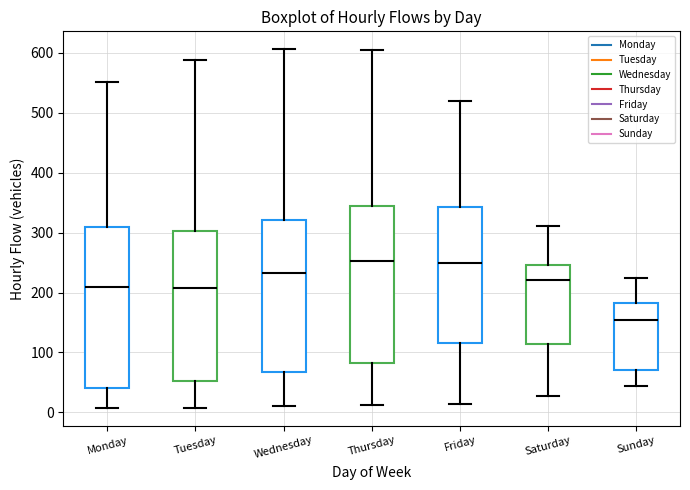

Reading left to right, transcribe this box plot: for each box, give where its median line is, the range the box spans, and where its two whiskers end, as read against the y-axis. The values are not printed on the chart, so give them approximately, as read against the axis.

Monday: median 210, box 40 to 310, whiskers 10 to 550
Tuesday: median 210, box 50 to 300, whiskers 10 to 590
Wednesday: median 230, box 70 to 320, whiskers 10 to 610
Thursday: median 250, box 80 to 350, whiskers 10 to 610
Friday: median 250, box 120 to 340, whiskers 10 to 520
Saturday: median 220, box 110 to 250, whiskers 30 to 310
Sunday: median 150, box 70 to 180, whiskers 40 to 230